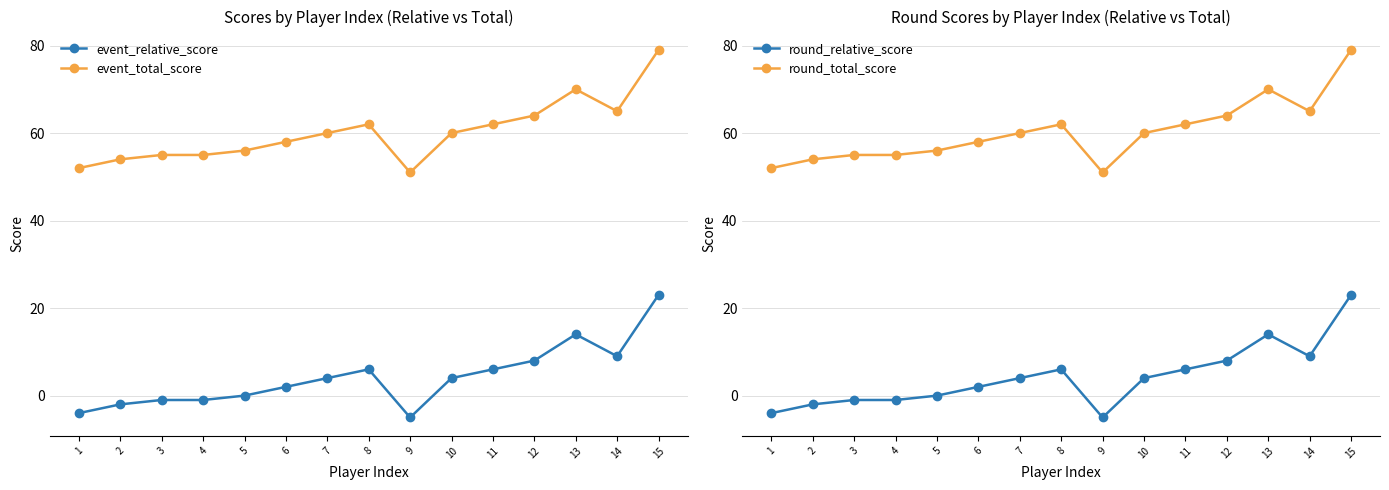

In event_relative_score, how many points are higher than both neighbors (excluding endpoints)?

2